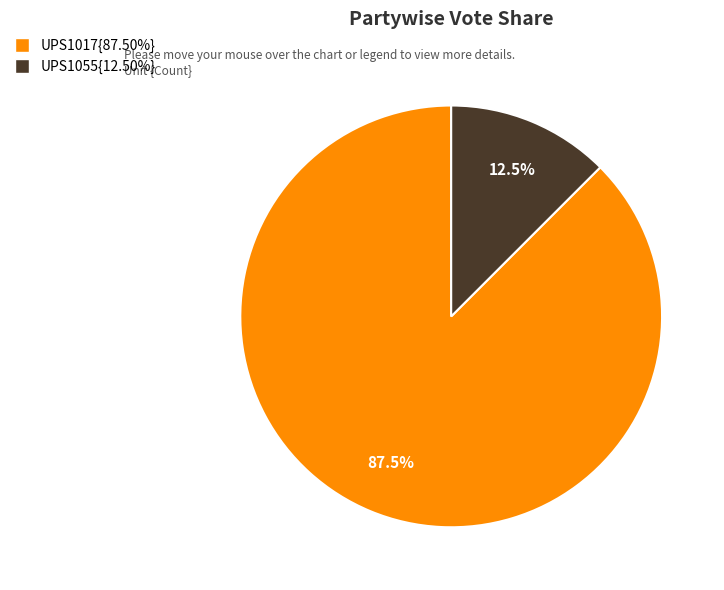

Is there a majority slice in this chart?

Yes